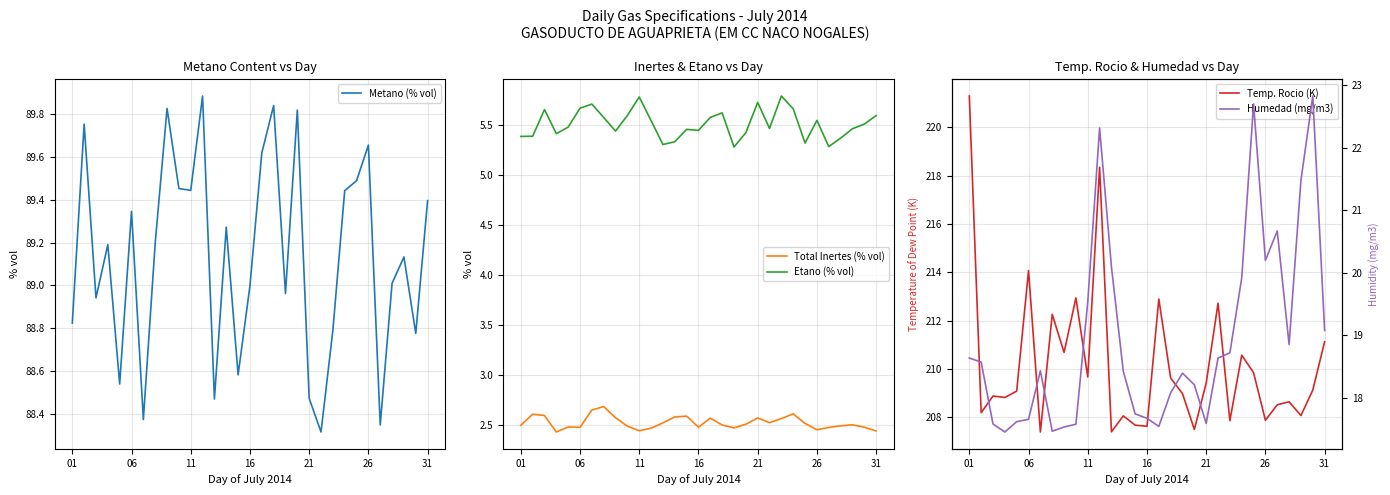

True or false: Metano (% vol) and Humedad (mg/m3) cross at least once.

False